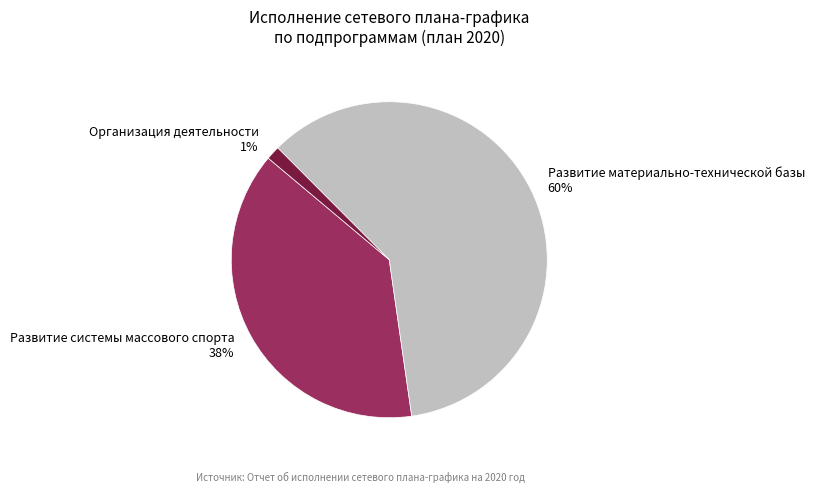

Is there a majority slice in this chart?

Yes